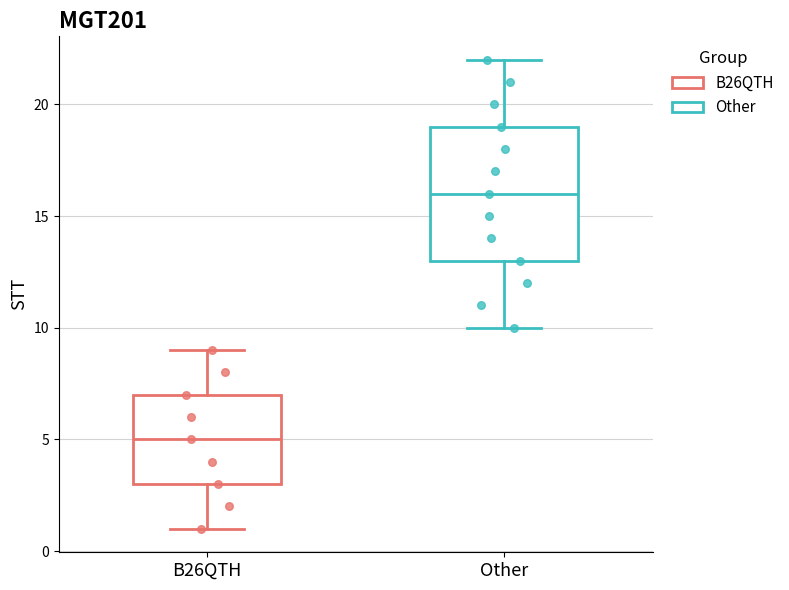

Reading left to right, read every box against the y-axis: the position of its median line, the range the box covers, and the ends of its whiskers. The values are not printed on the chart, so give them approximately, as read against the axis.

B26QTH: median 5, box 3 to 7, whiskers 1 to 9
Other: median 16, box 13 to 19, whiskers 10 to 22